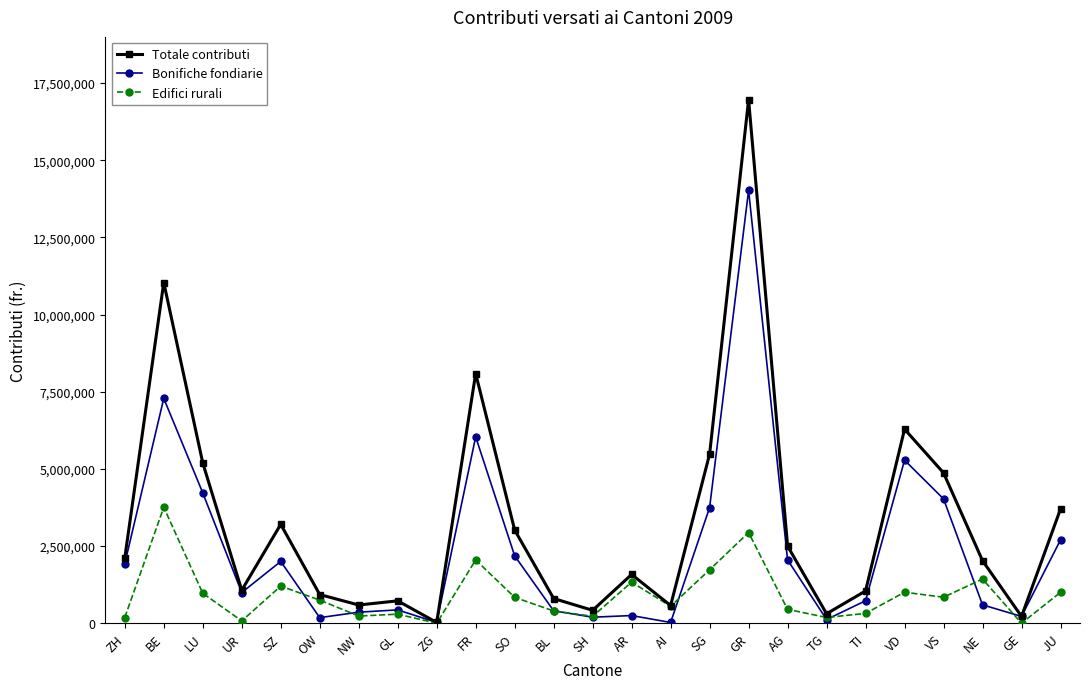

What position from the left is SH?

13